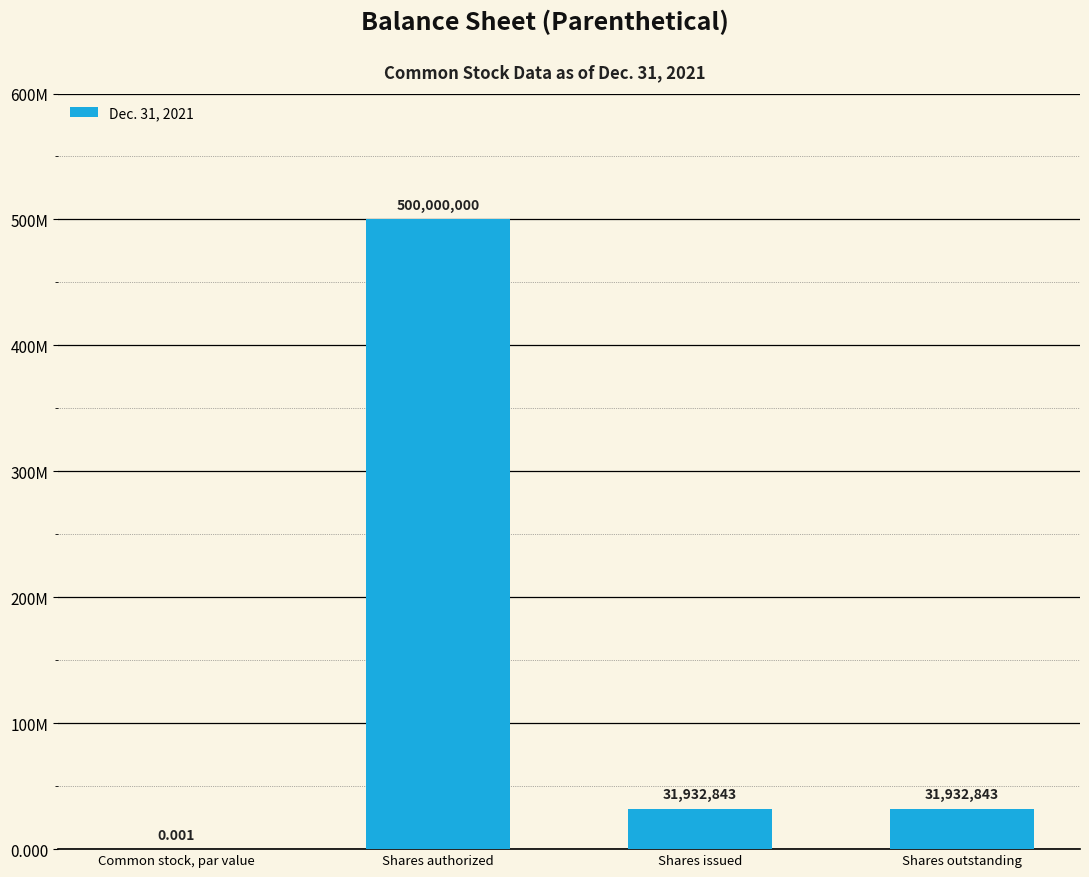

Are the bars horizontal?

No